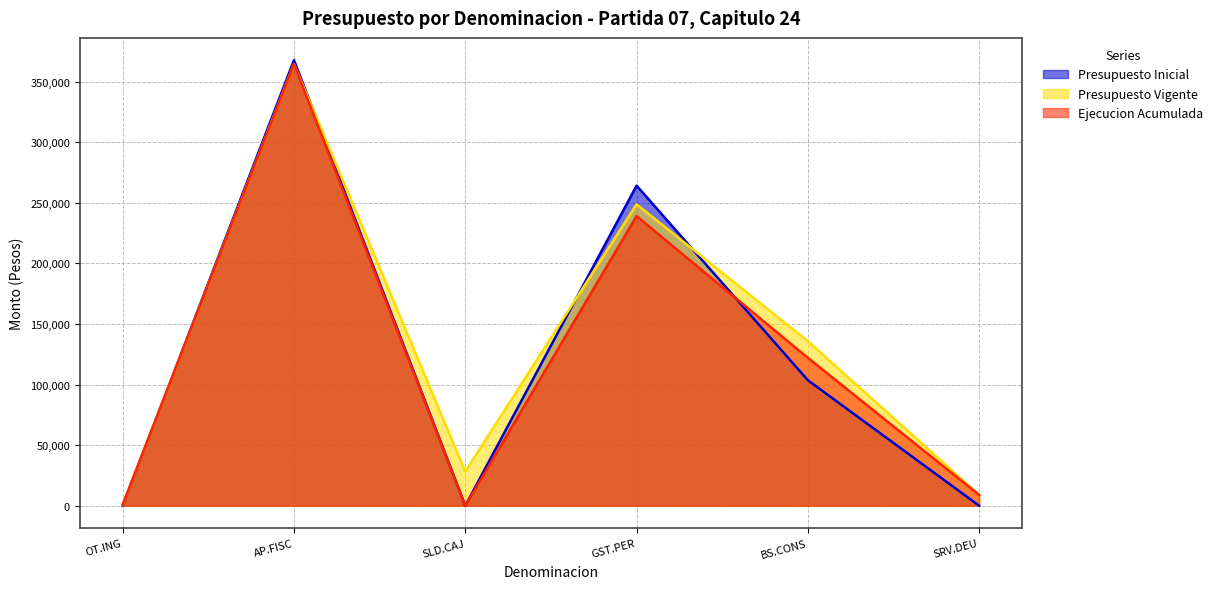

What is the value of the Presupuesto Vigente point at the 1st from the left?

578